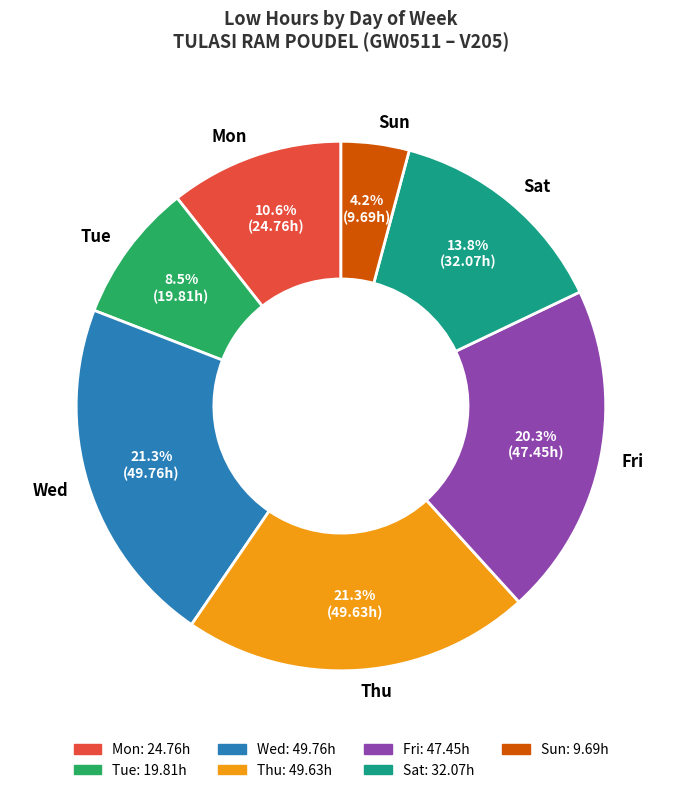

Does Sun represent more than half of the total?

No